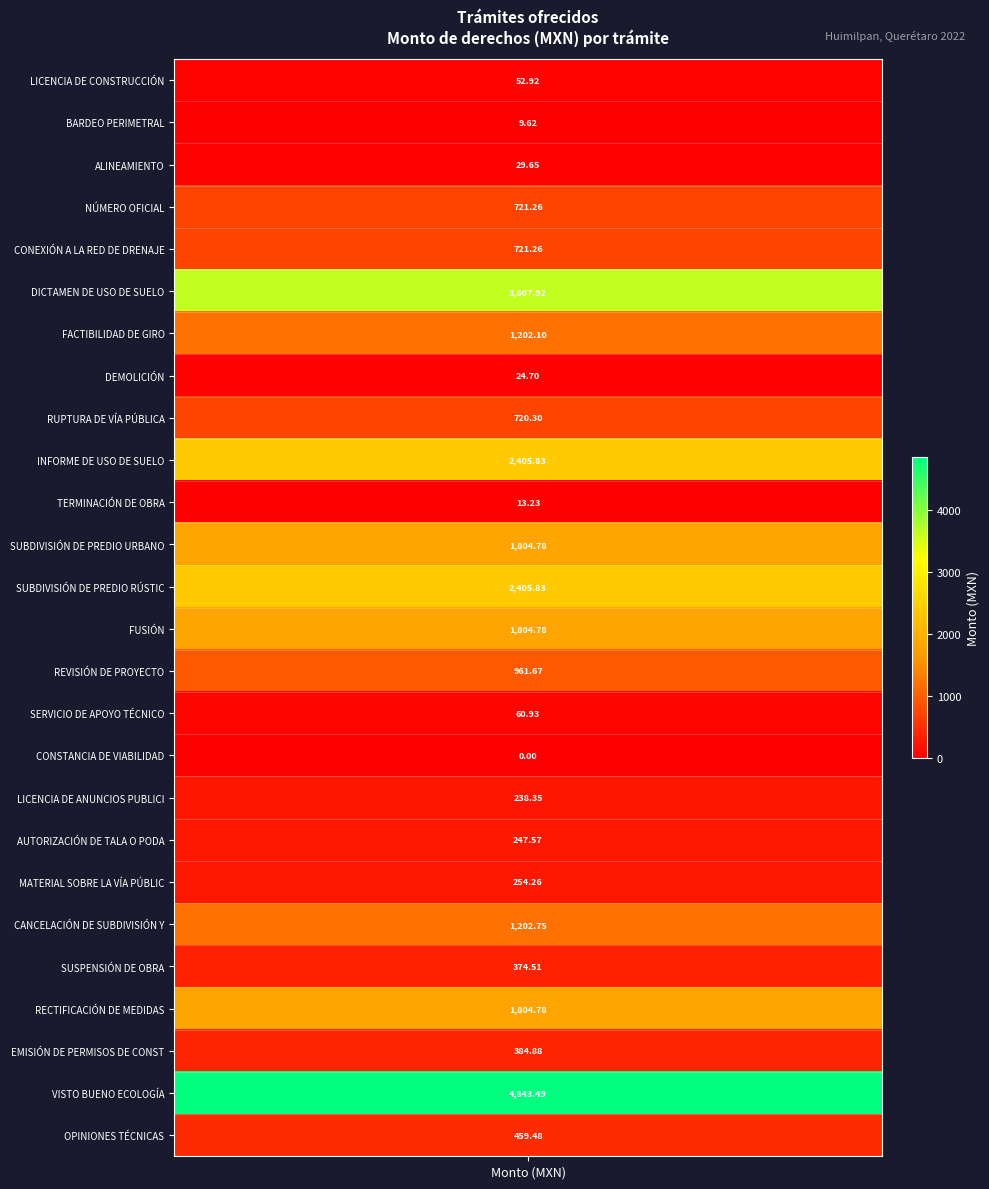

Count the number of data series in this chart.

26